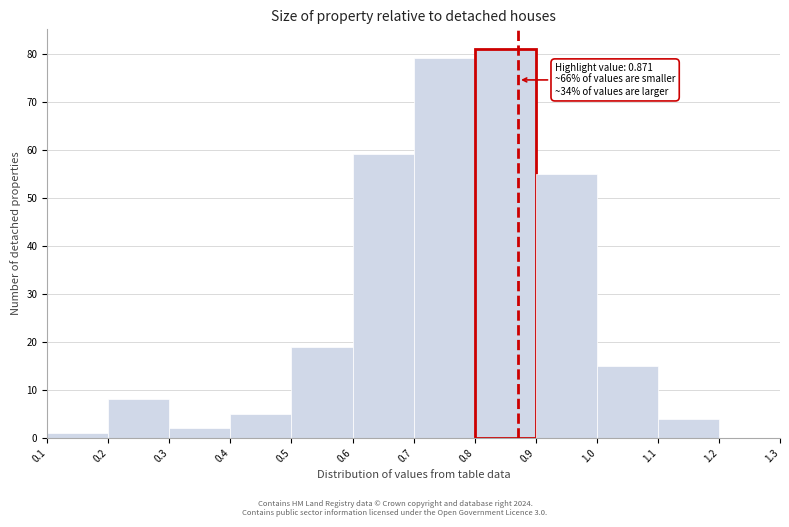

Over which range of the x-axis is the bar tallest?

0.8 to 0.9